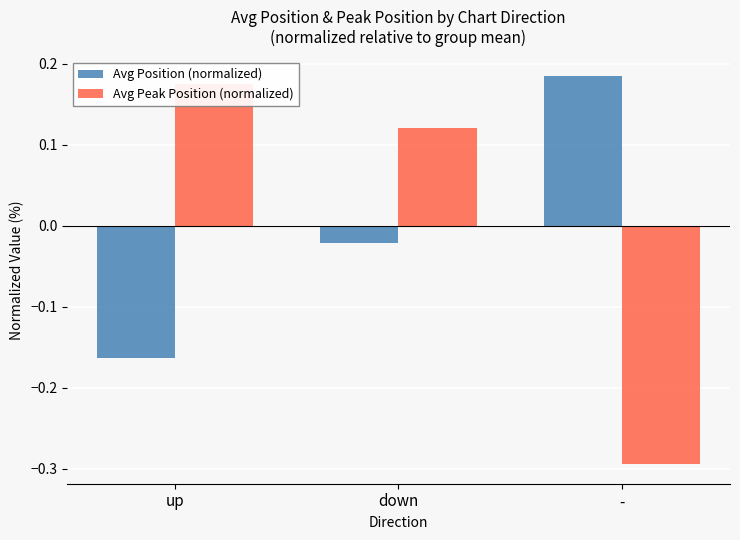

What is the difference between the highest and lowest values at -?

0.5